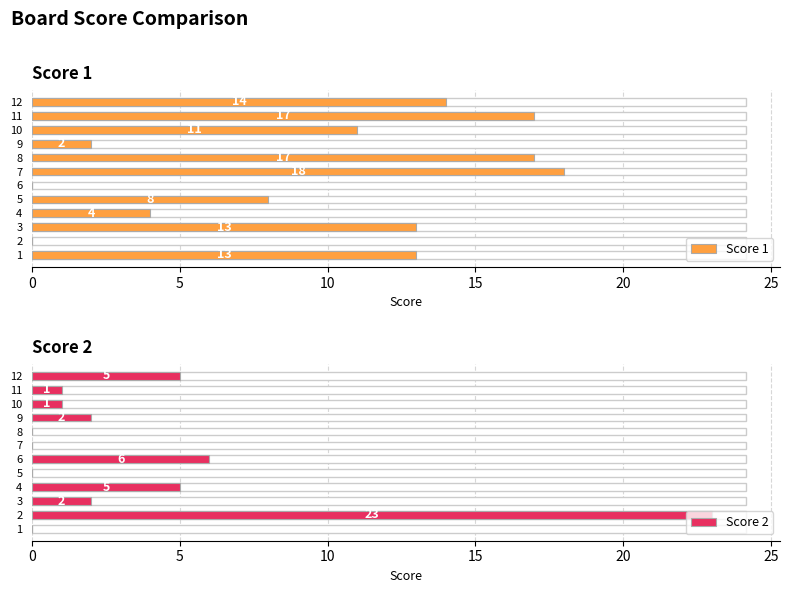

Which series has the largest total across all categories?

Score 1